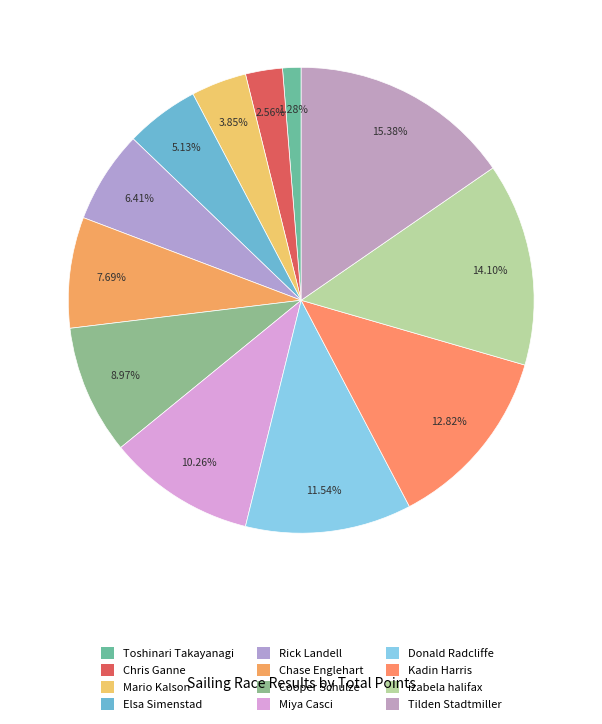

Count the number of slices in the pie.

12